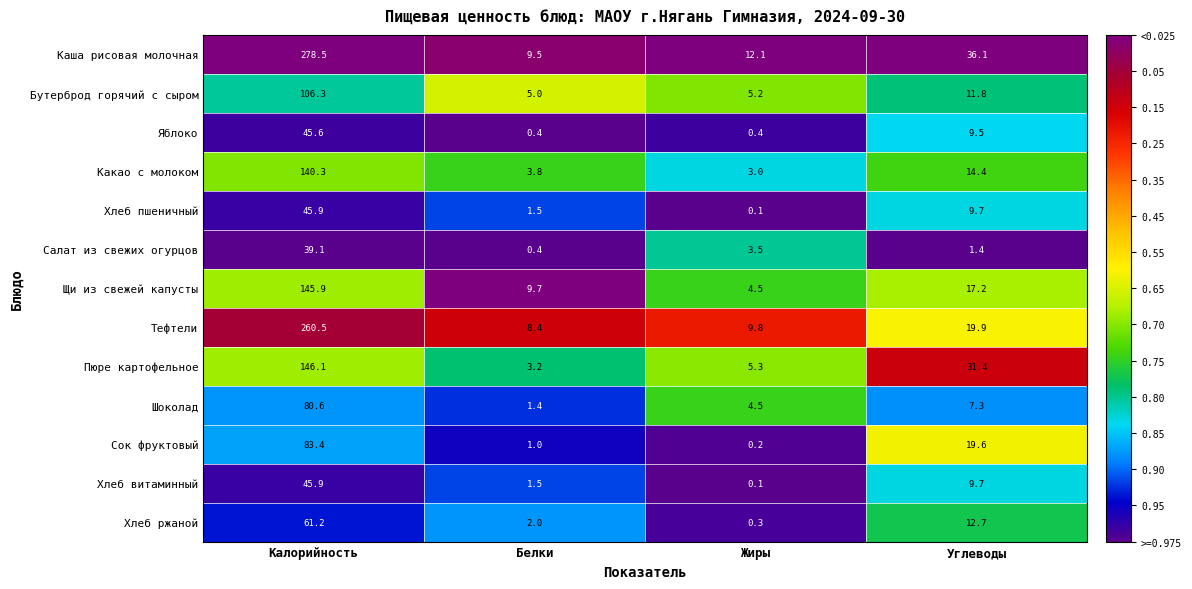

What is the average value of the Сок фруктовый series?

26.1